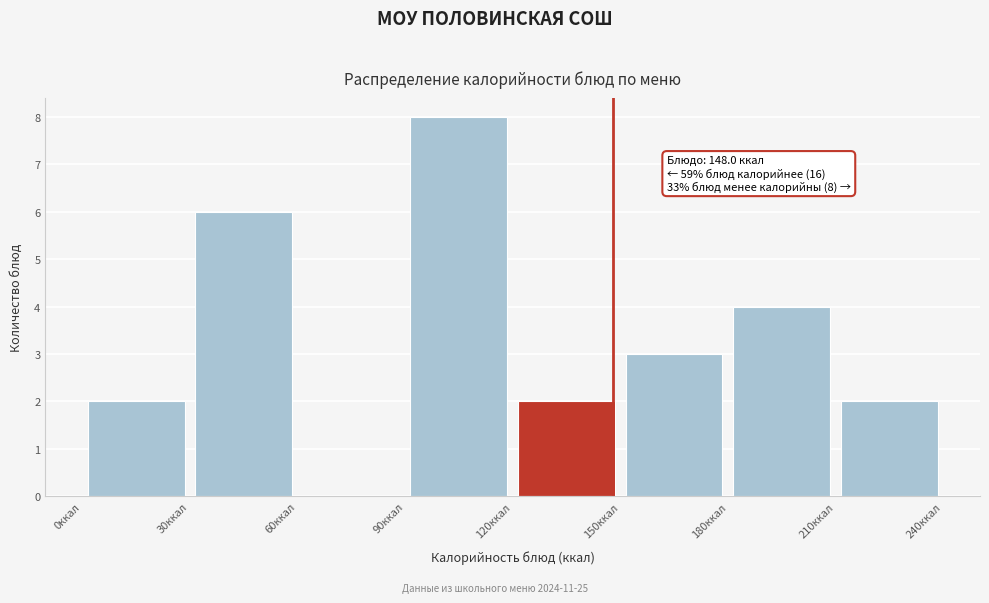

Over which range of the x-axis is the bar tallest?

90 to 120